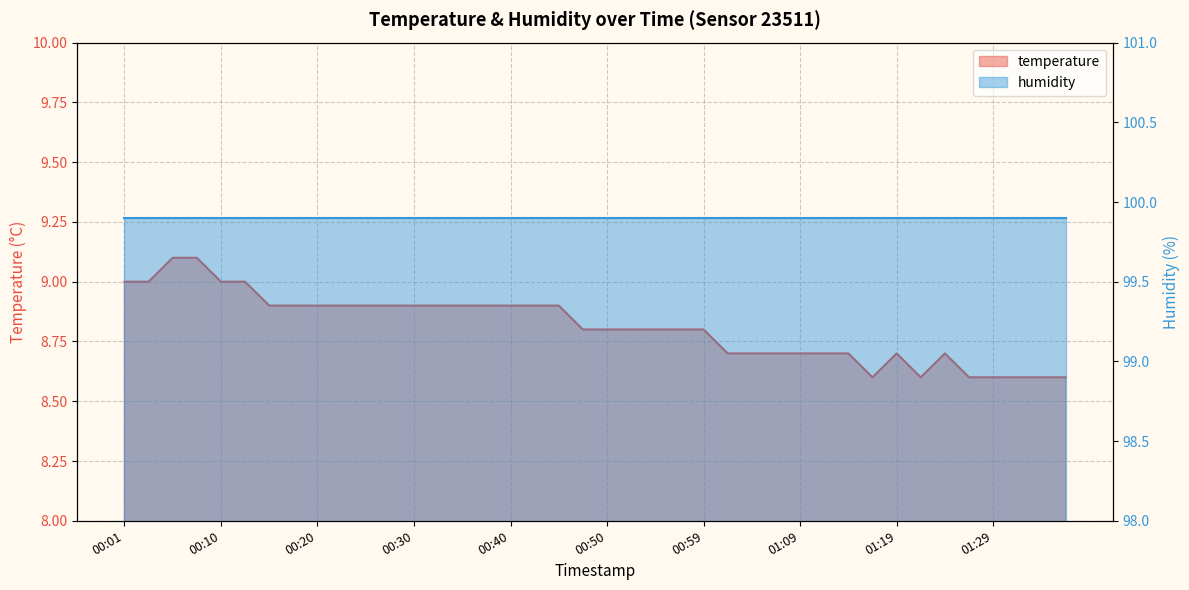

What is the difference between the maximum and minimum values?

0.5